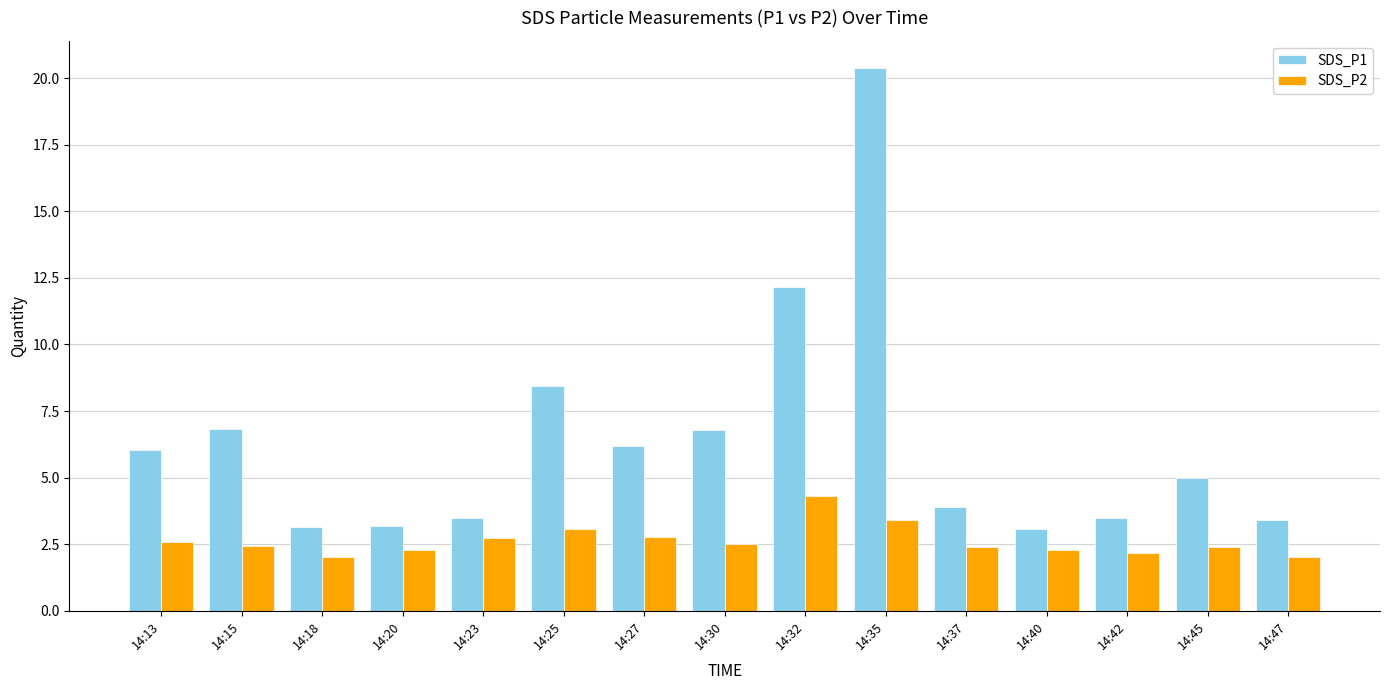

Read the SDS_P1 value at 14:32.

12.2